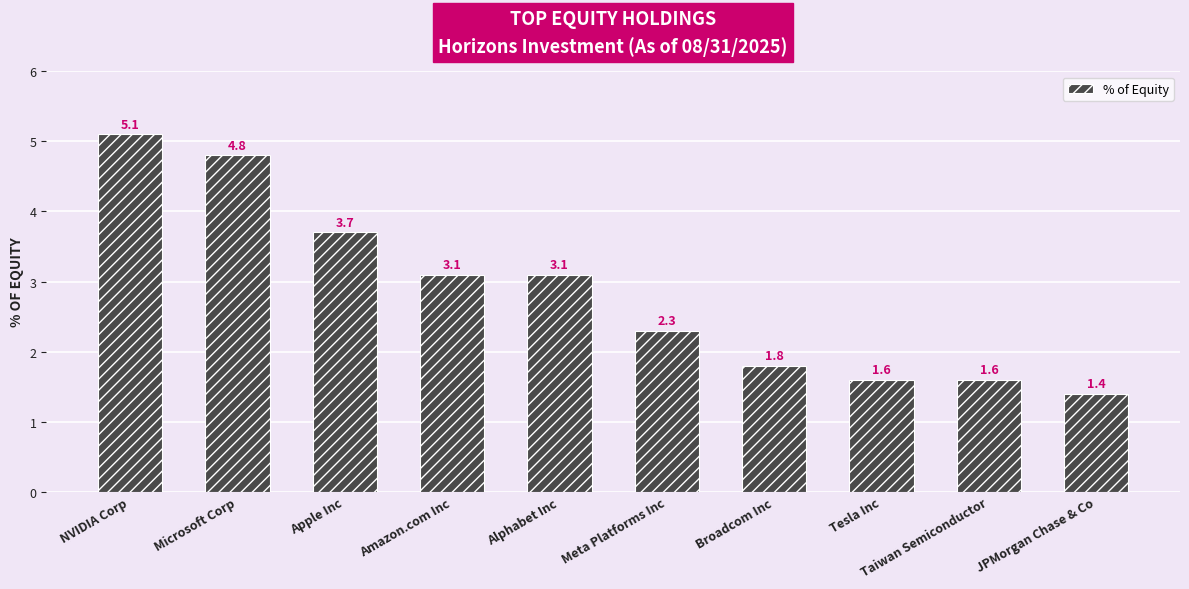

Read the value at Microsoft Corp.

4.8